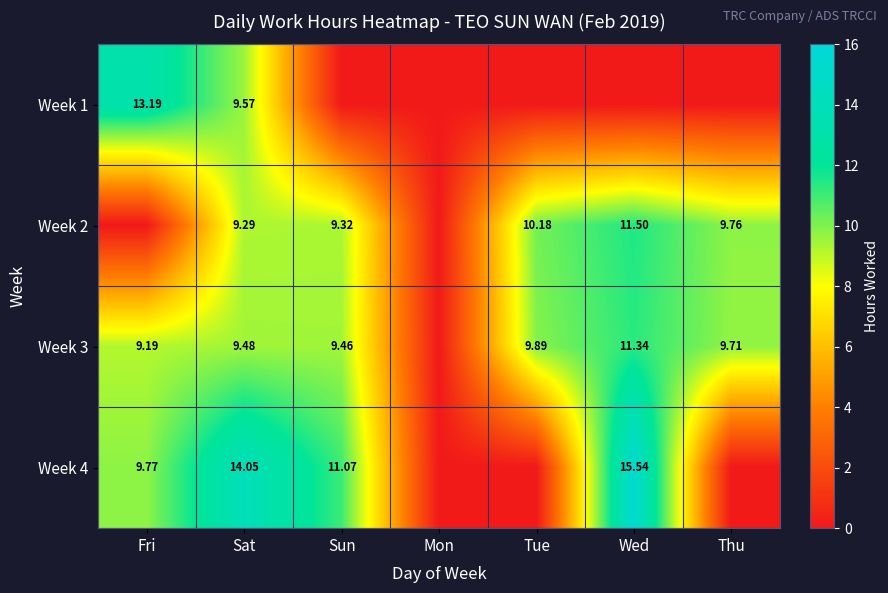

Which label corresponds to the largest value in the chart?

Wed